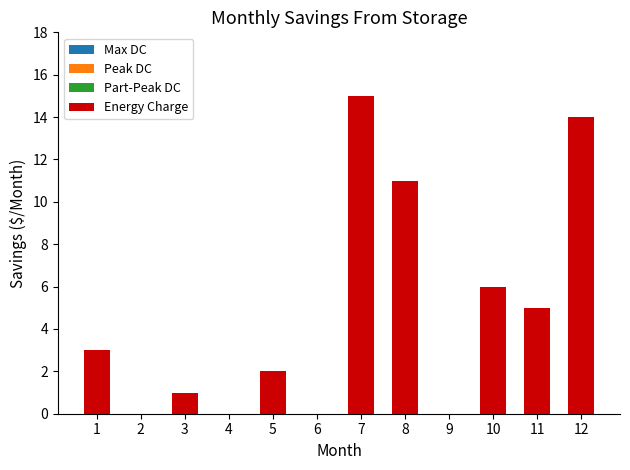

What is the change in value from 3 to 11?

+4